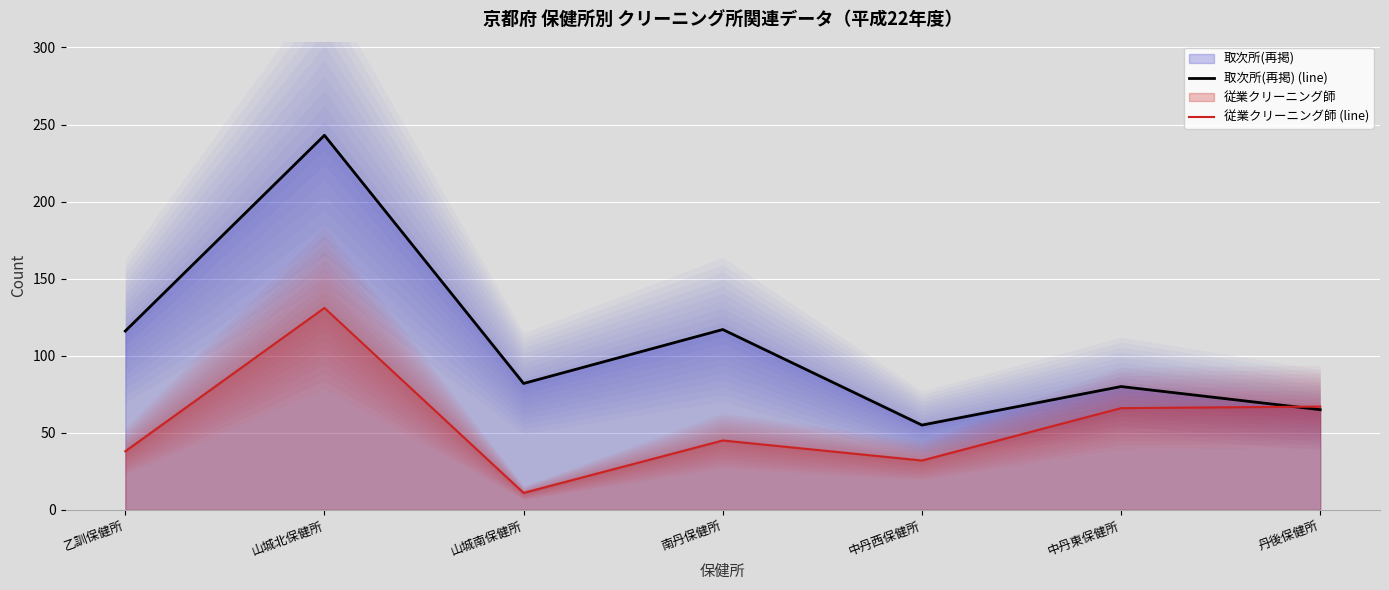

The value of 取次所(再掲) (line) at 中丹西保健所 is 55. True or false?

True